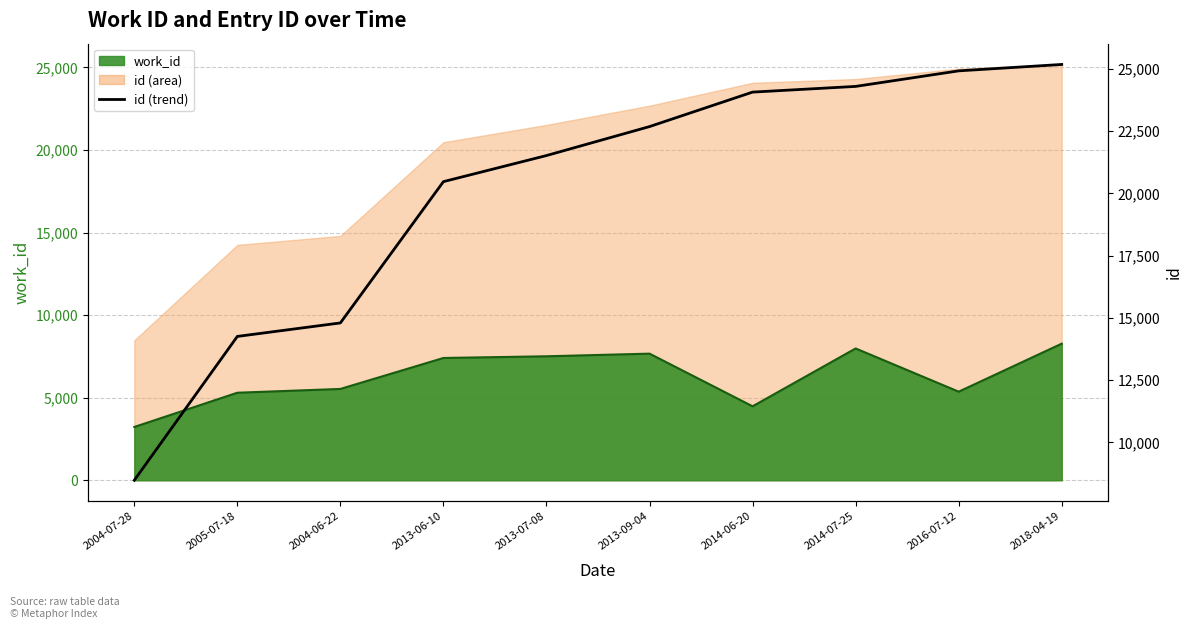

Reading left to right, transcribe all the data shown in this chart.

2004-07-28=8477	2005-07-18=14257	2004-06-22=14799	2013-06-10=20476	2013-07-08=21524	2013-09-04=22688	2014-06-20=24073	2014-07-25=24302	2016-07-12=24927	2018-04-19=25184